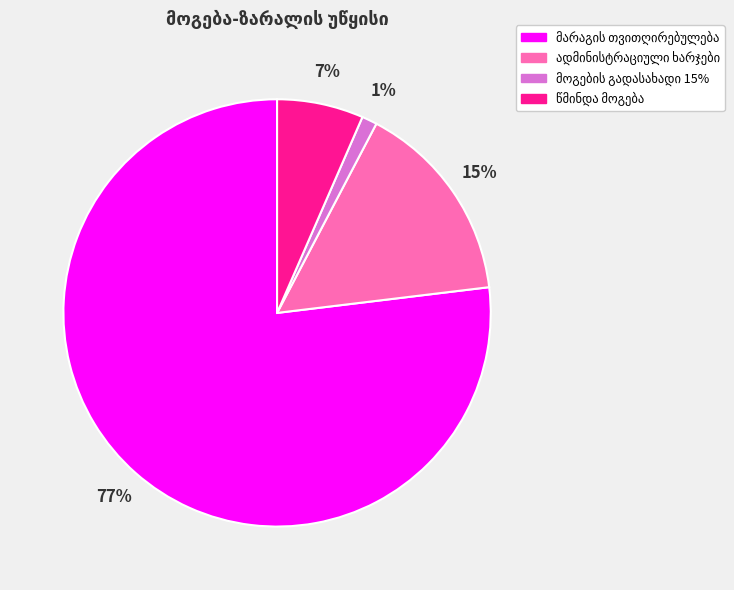

Does any single category account for the majority?

Yes